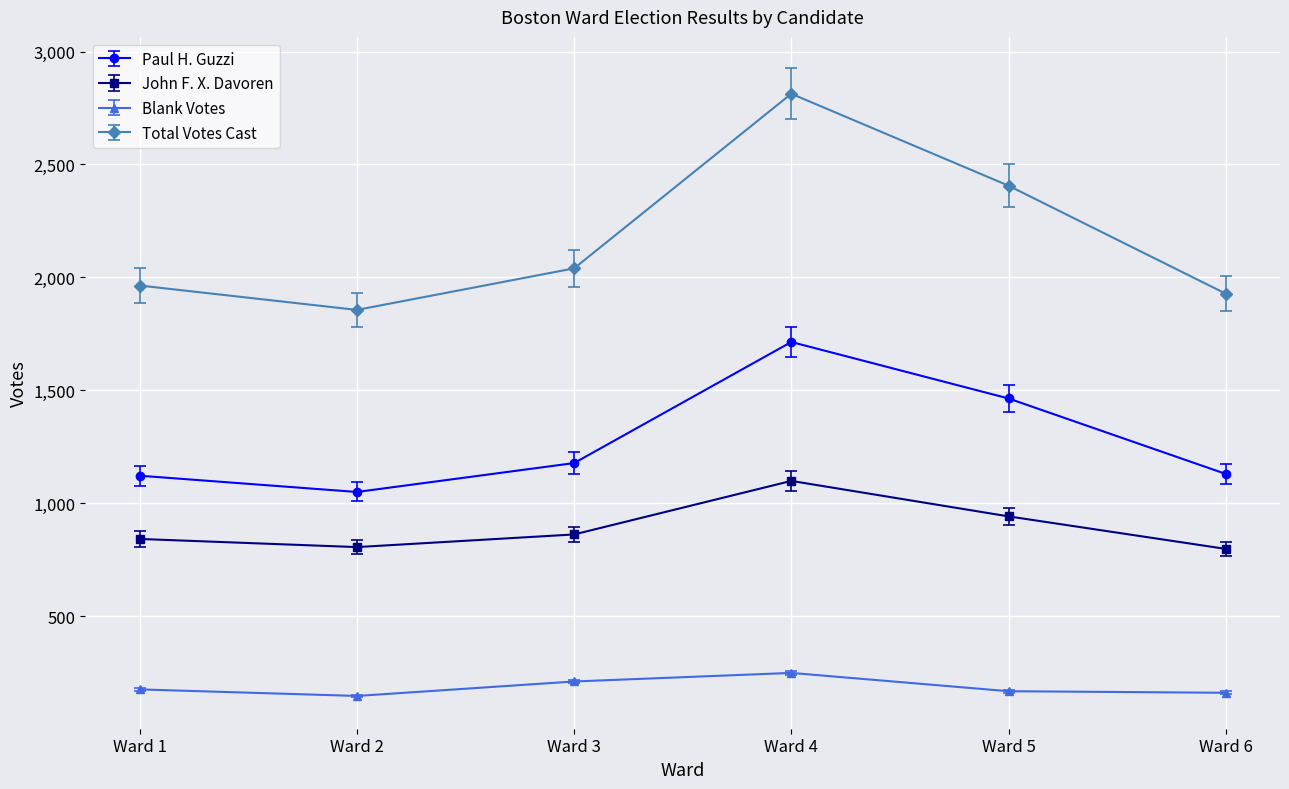

True or false: Blank Votes and Paul H. Guzzi cross at least once.

False